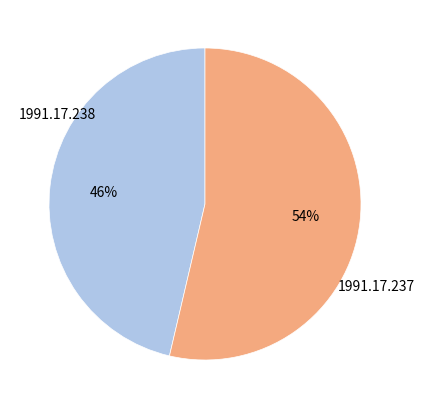

How many segments does this pie chart have?

2